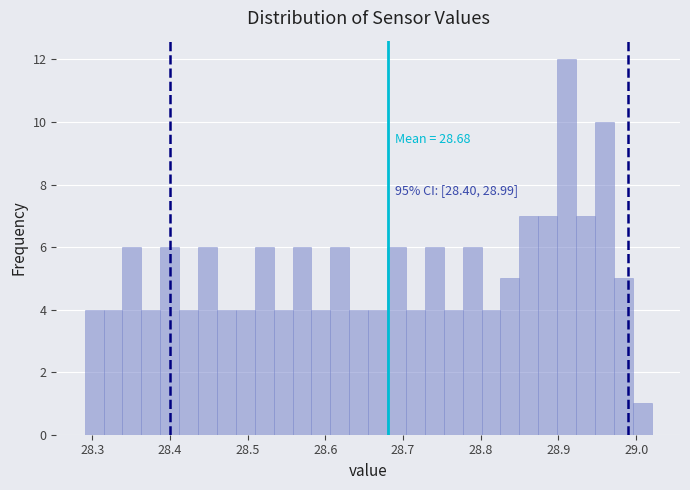

Around what value on the x-axis is the tallest bar? Give the approximate position of its centre, as read against the axis.

28.91